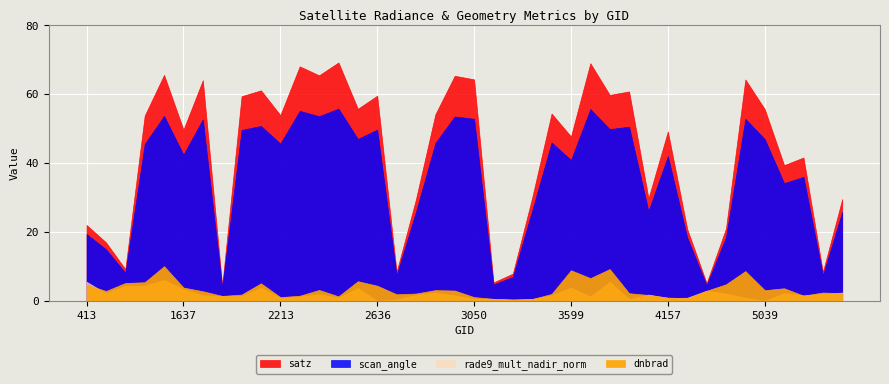

Which label corresponds to the smallest value in the chart?

2636